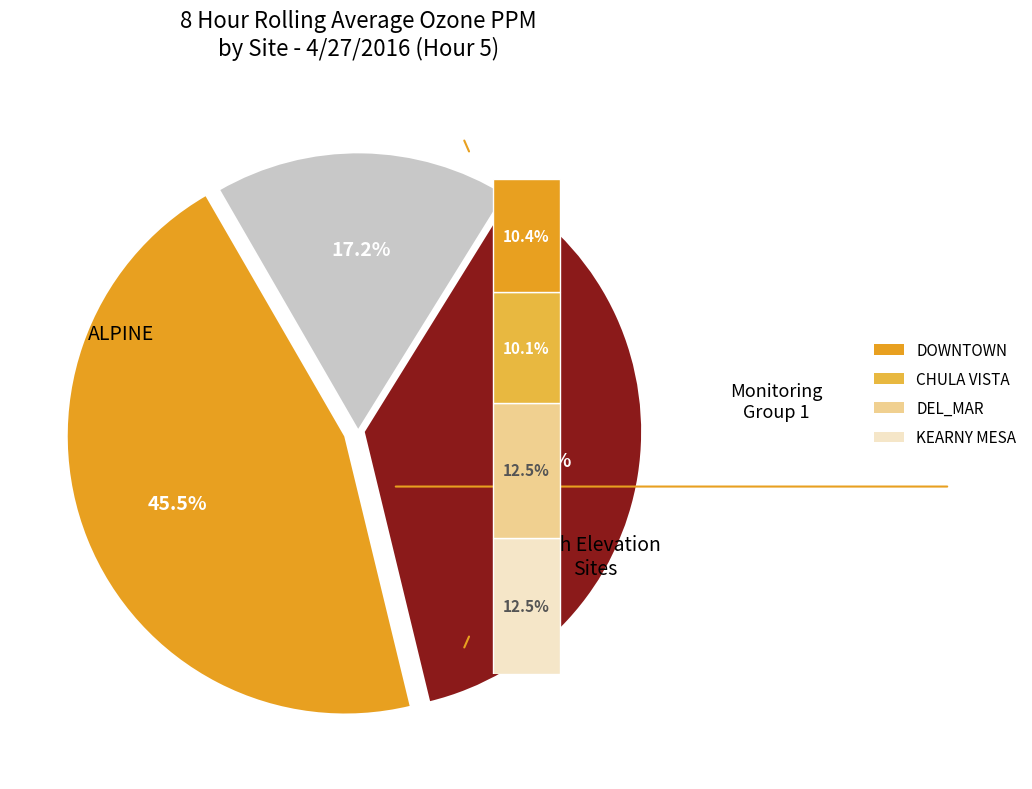

True or false: CHULA VISTA accounts for 24% of the total.

False